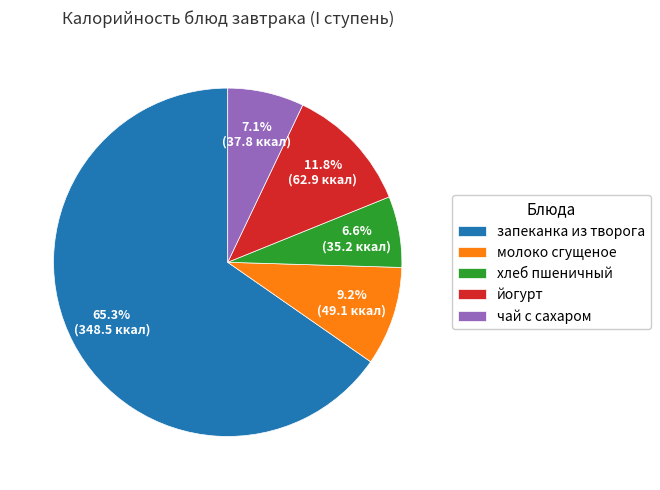

Which slice is the largest?

запеканка из творога